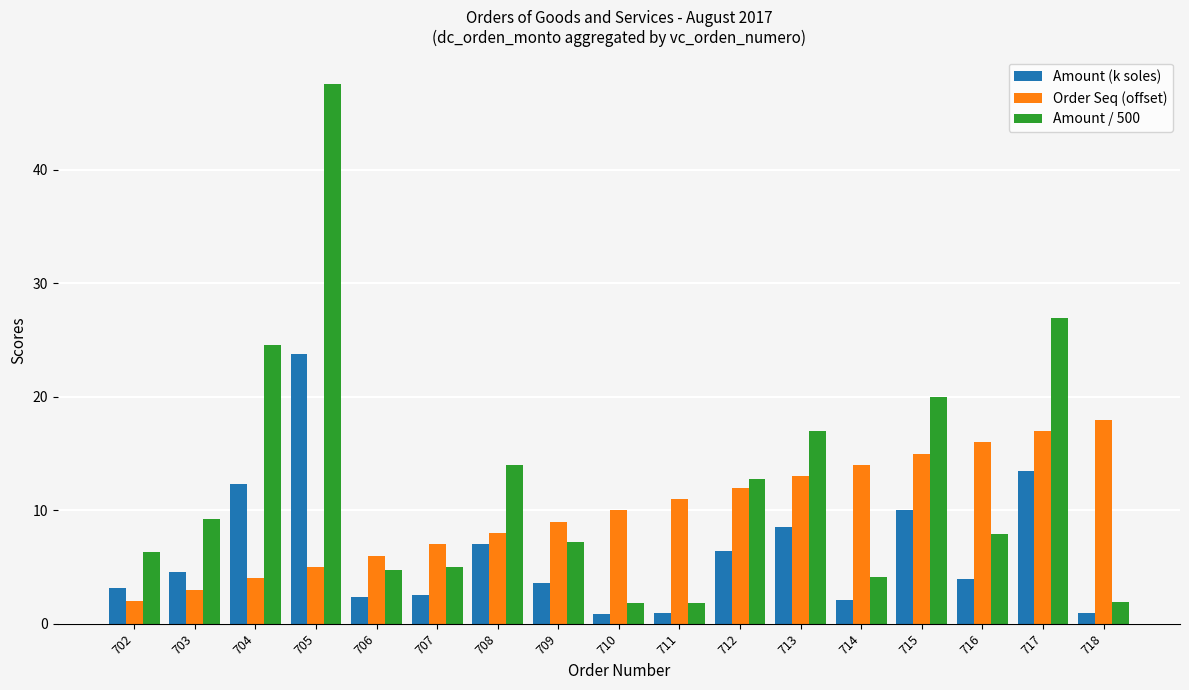

Where is Amount (k soles) nearest to the value 12?

704